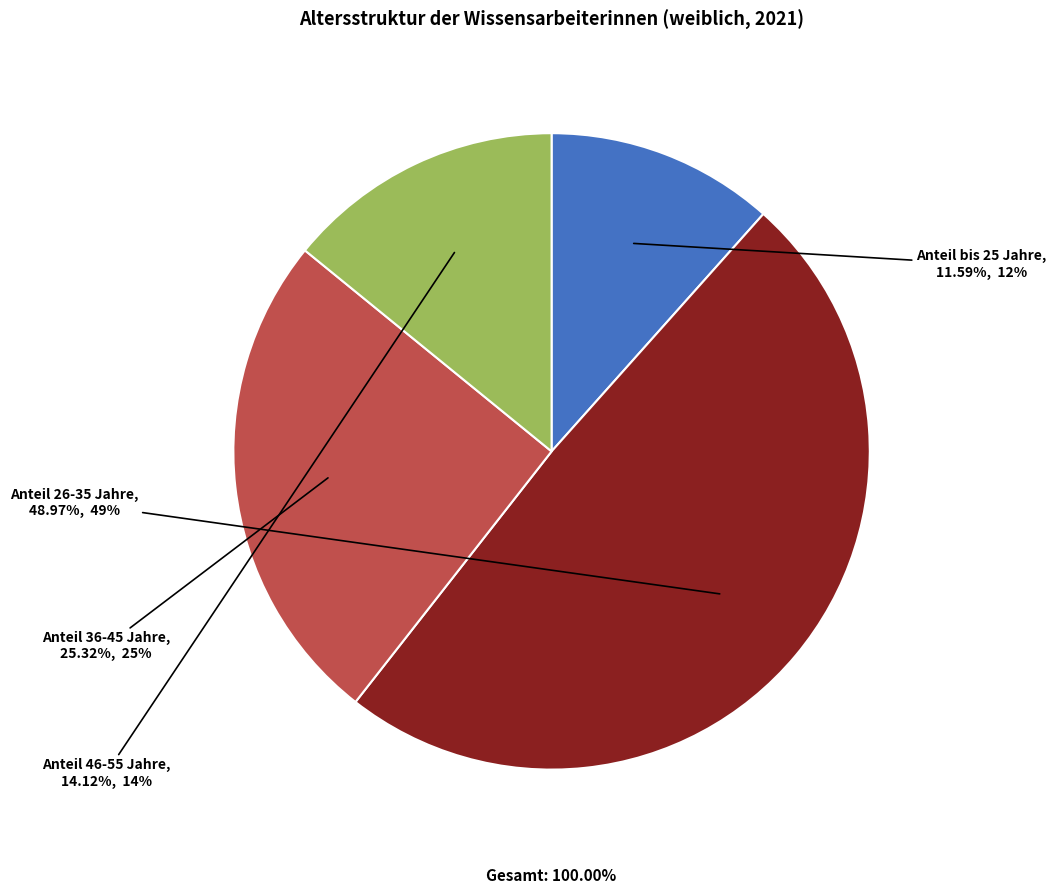

Is it true that Anteil 36-45 Jahre is 25% of the pie?

True